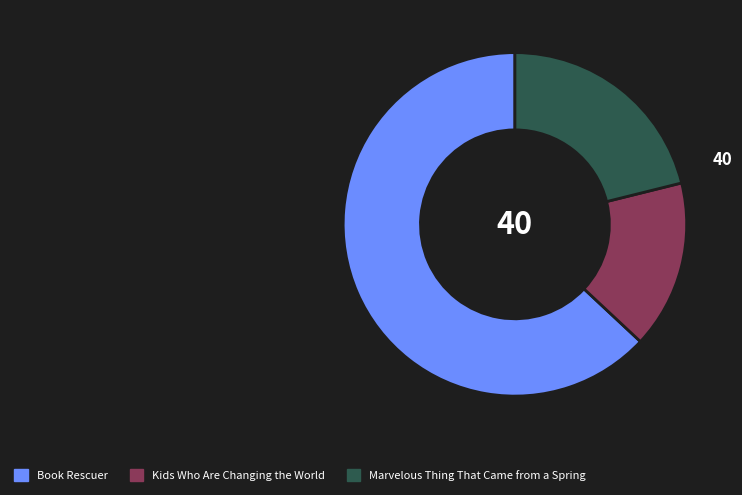

The Book Rescuer slice represents 63% of the pie. True or false?

True